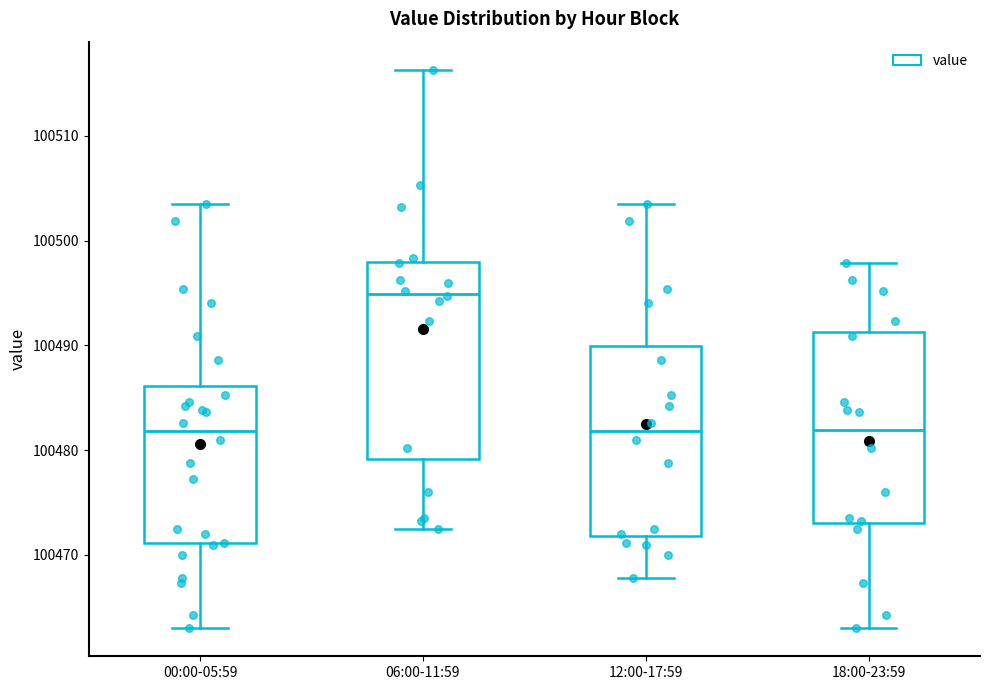

Reading left to right, read every box against the y-axis: the position of its median line, the range the box covers, and the ends of its whiskers. The values are not printed on the chart, so give them approximately, as read against the axis.

00:00-05:59: median 100482, box 100471 to 100486, whiskers 100463 to 100504
06:00-11:59: median 100495, box 100479 to 100498, whiskers 100473 to 100516
12:00-17:59: median 100482, box 100472 to 100490, whiskers 100468 to 100504
18:00-23:59: median 100482, box 100473 to 100491, whiskers 100463 to 100498